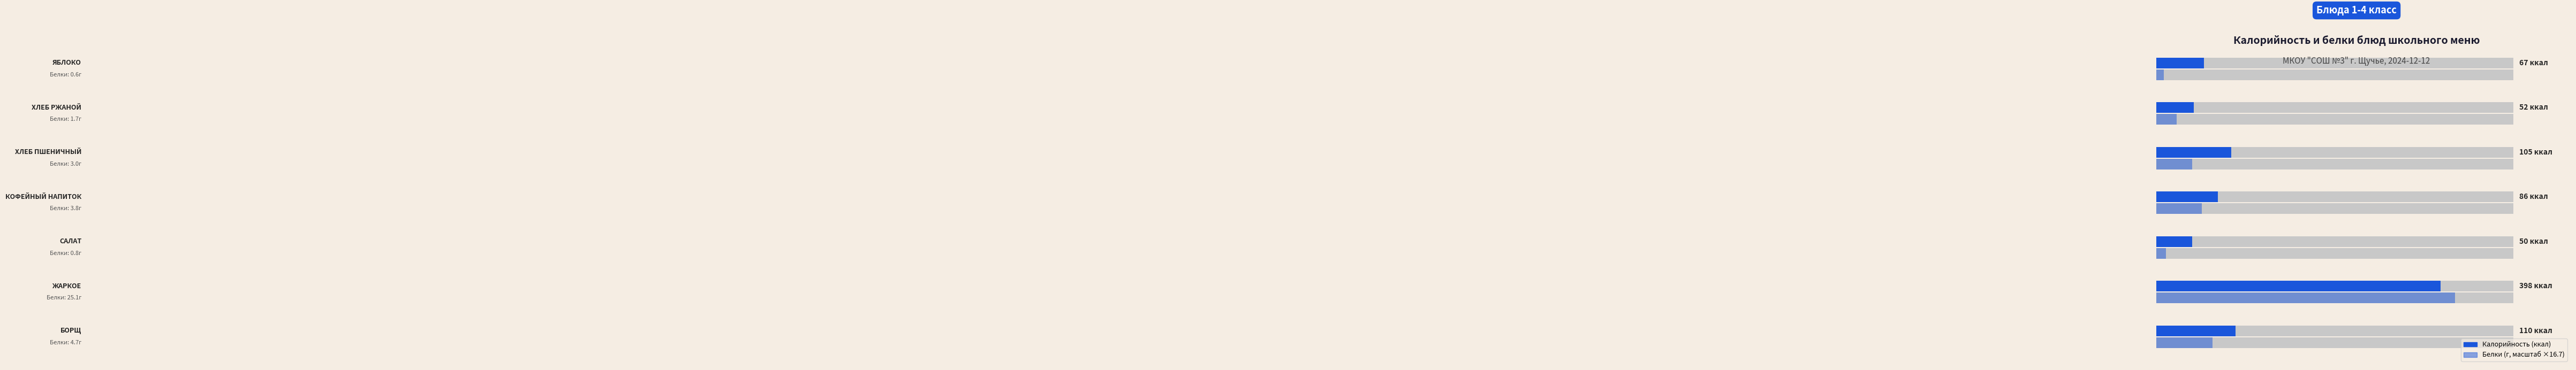

How many bars are there in total?

14